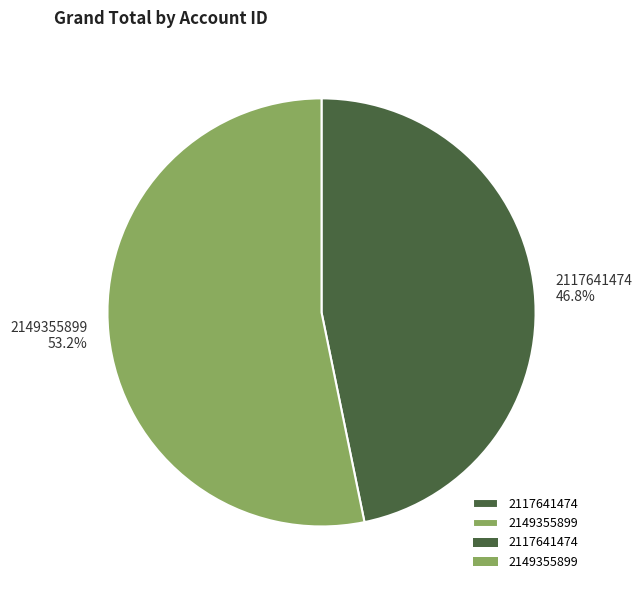

How many slices are in this pie chart?

2